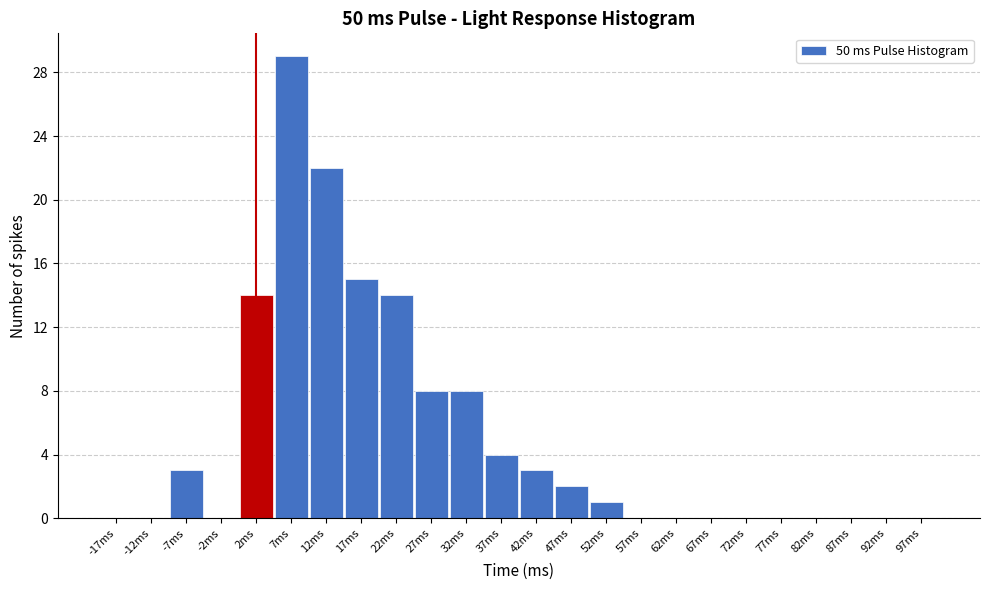

Reading right to left, extract all data points from this chart.

97ms=0	92ms=0	87ms=0	82ms=0	77ms=0	72ms=0	67ms=0	62ms=0	57ms=0	52ms=1	47ms=2	42ms=3	37ms=4	32ms=8	27ms=8	22ms=14	17ms=15	12ms=22	7ms=29	2ms=14	-2ms=0	-7ms=3	-12ms=0	-17ms=0